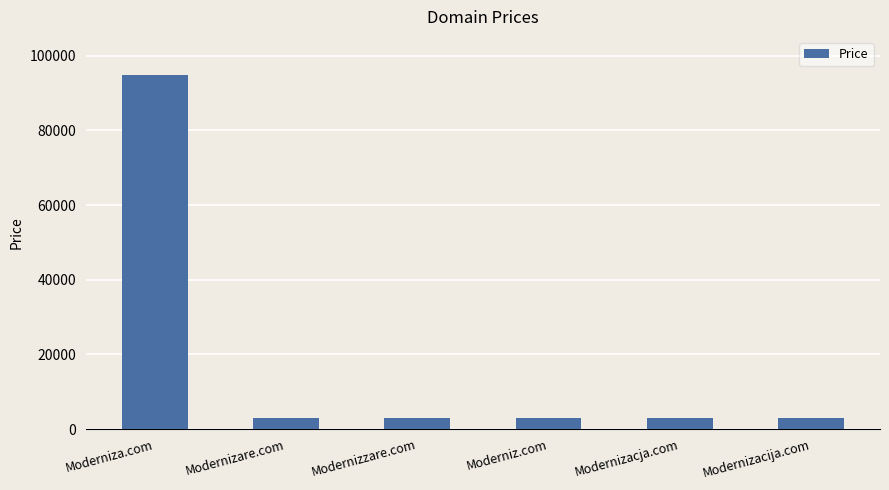

Reading left to right, transcribe all the data shown in this chart.

94888	2888	2888	2888	2888	2888